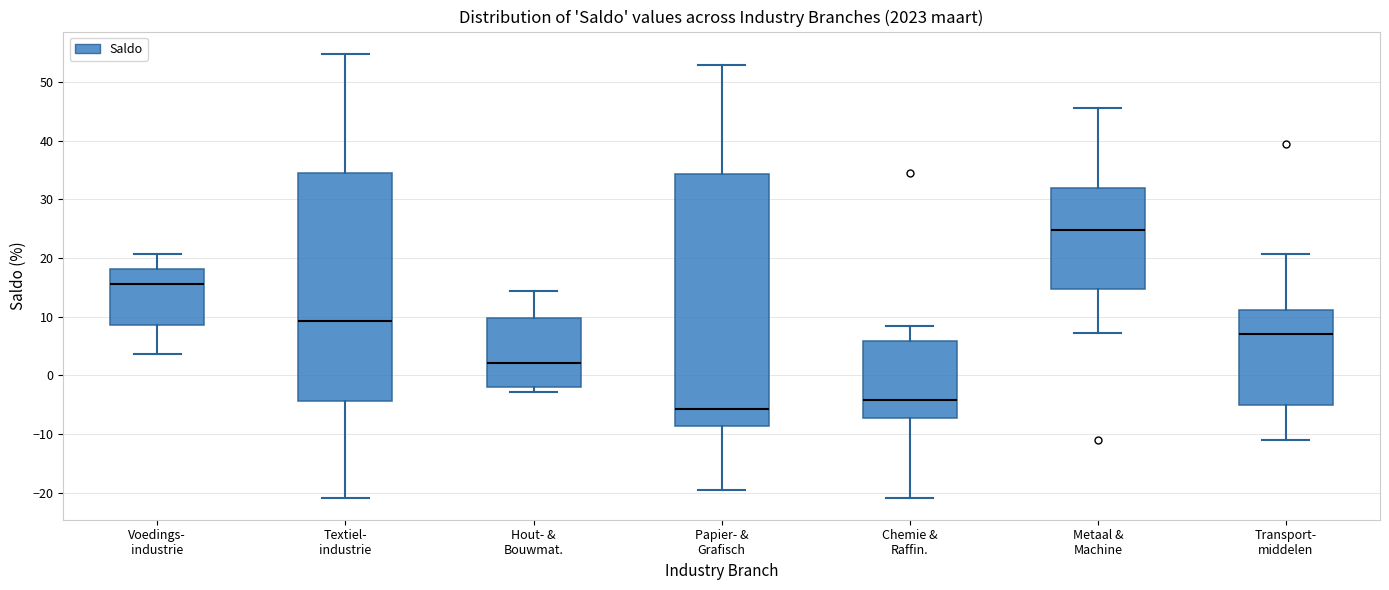

Where is the upper edge of the box for Voedings- industrie on the y-axis? The values are not printed on the chart, so give them approximately, as read against the axis.

18